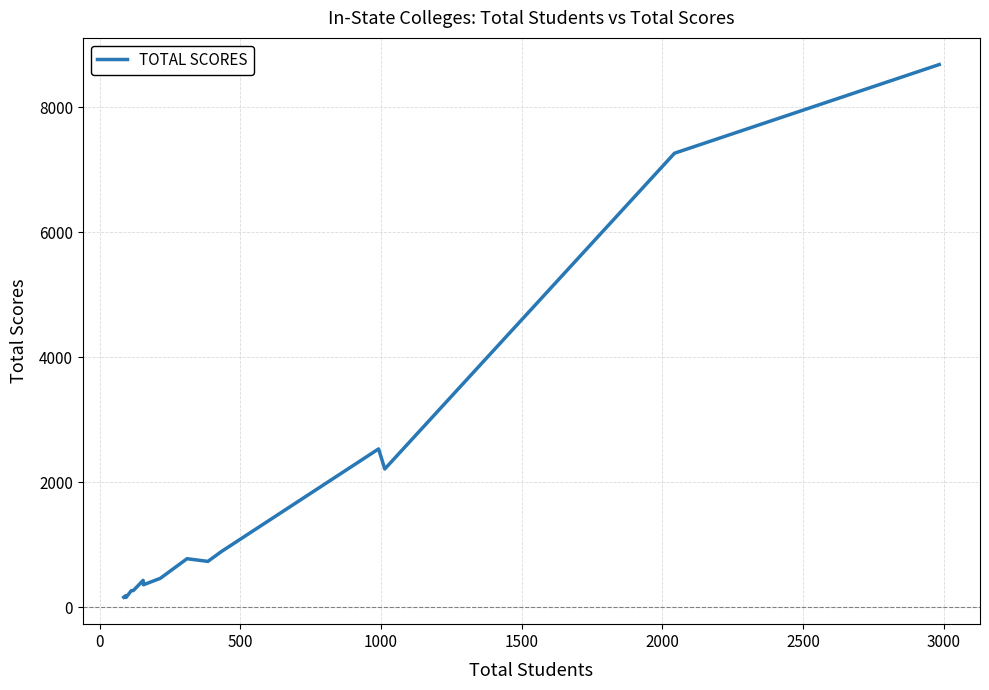

What is the maximum value shown in the chart?

8683